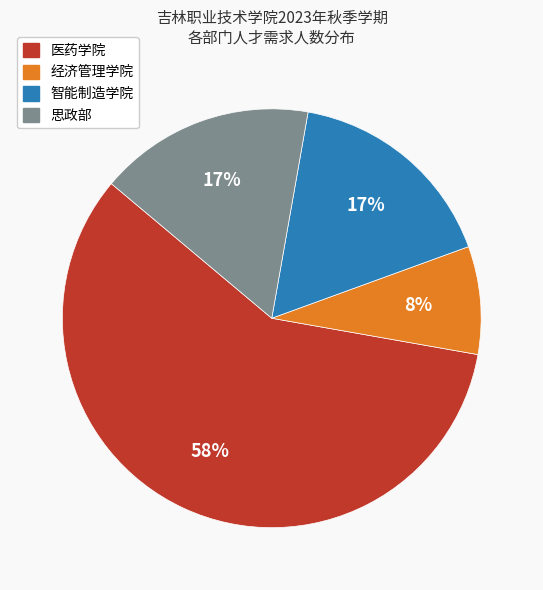

To the nearest percent, what portion does 智能制造学院 represent?

17%